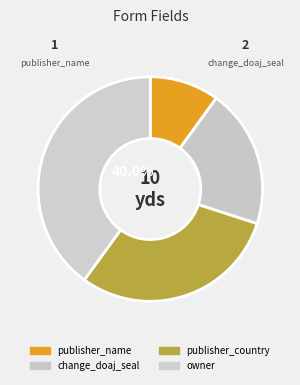

How many segments does this pie chart have?

4